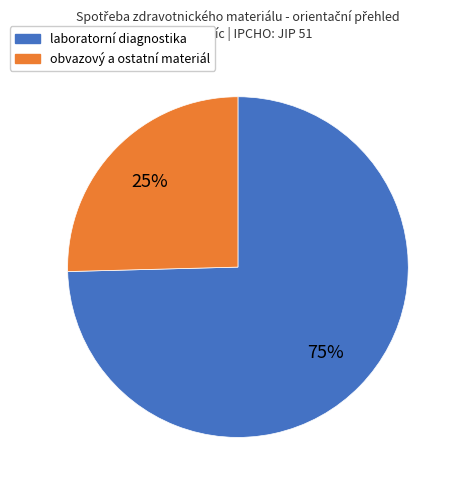

Is there any slice that represents more than half of the pie?

Yes